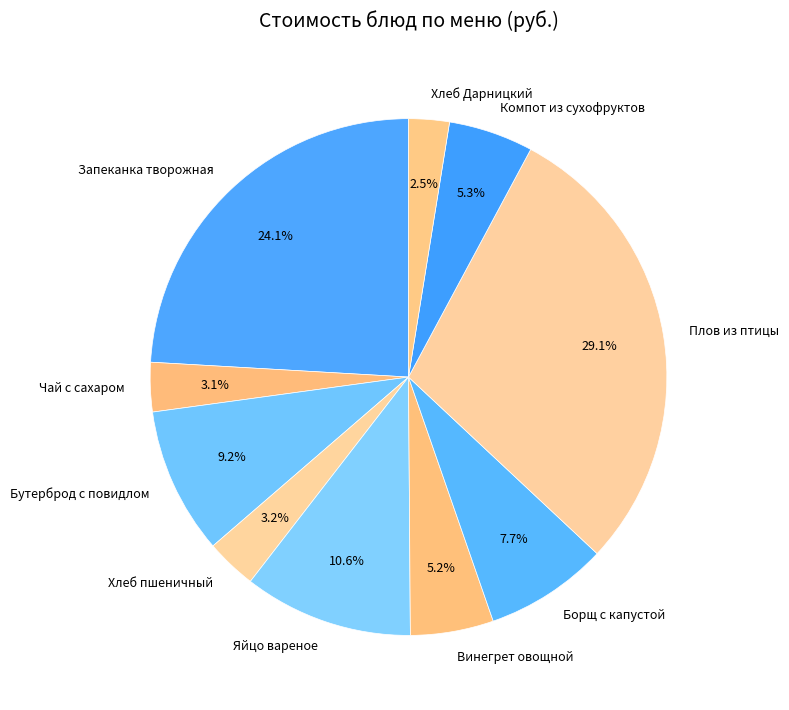

Between Бутерброд с повидлом and Чай с сахаром, which is larger?

Бутерброд с повидлом